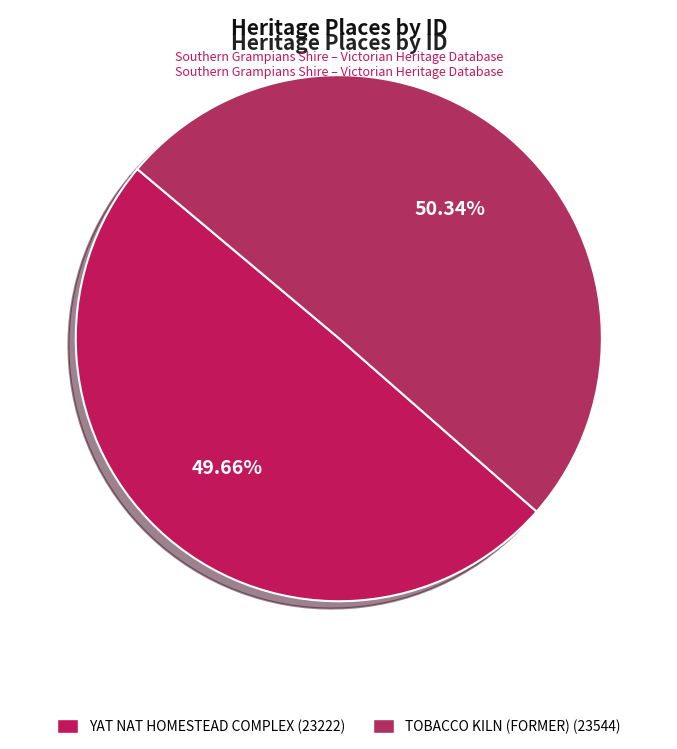

Is there a majority slice in this chart?

Yes